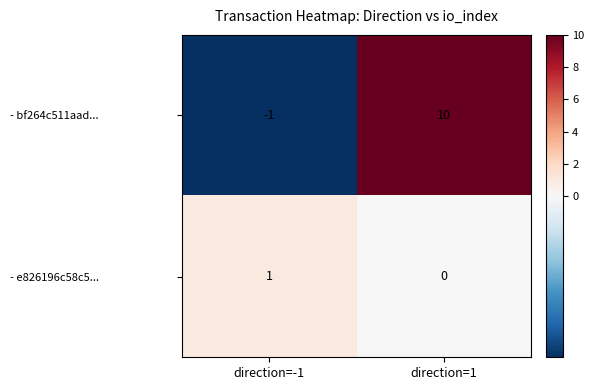

At which label is - bf264c511aad... closest to 4?

direction=-1